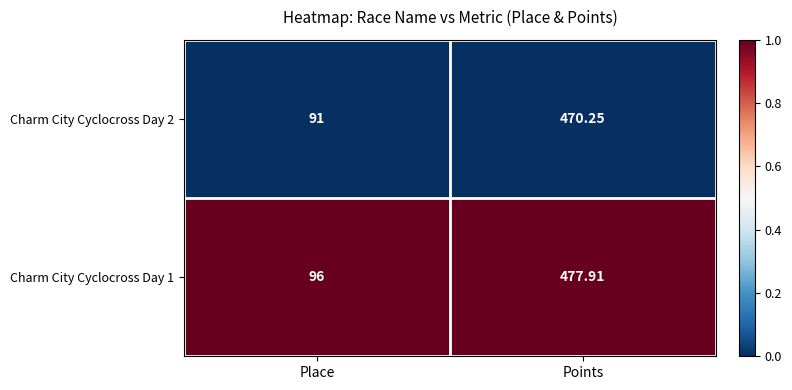

Which series has the largest total across all categories?

Charm City Cyclocross Day 1